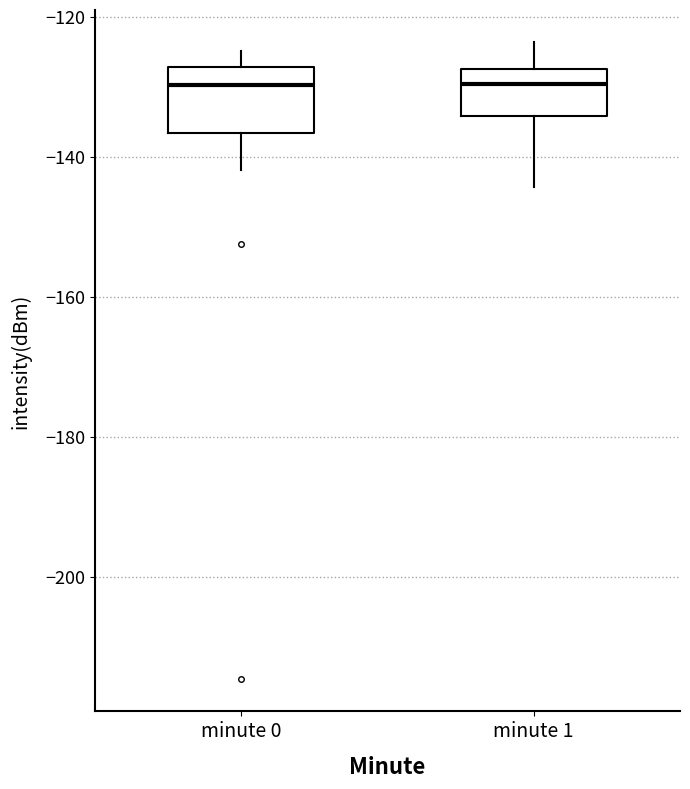

Reading left to right, read every box against the y-axis: the position of its median line, the range the box covers, and the ends of its whiskers. The values are not printed on the chart, so give them approximately, as read against the axis.

minute 0: median -130, box -136 to -128, whiskers -142 to -124
minute 1: median -130, box -134 to -128, whiskers -144 to -124